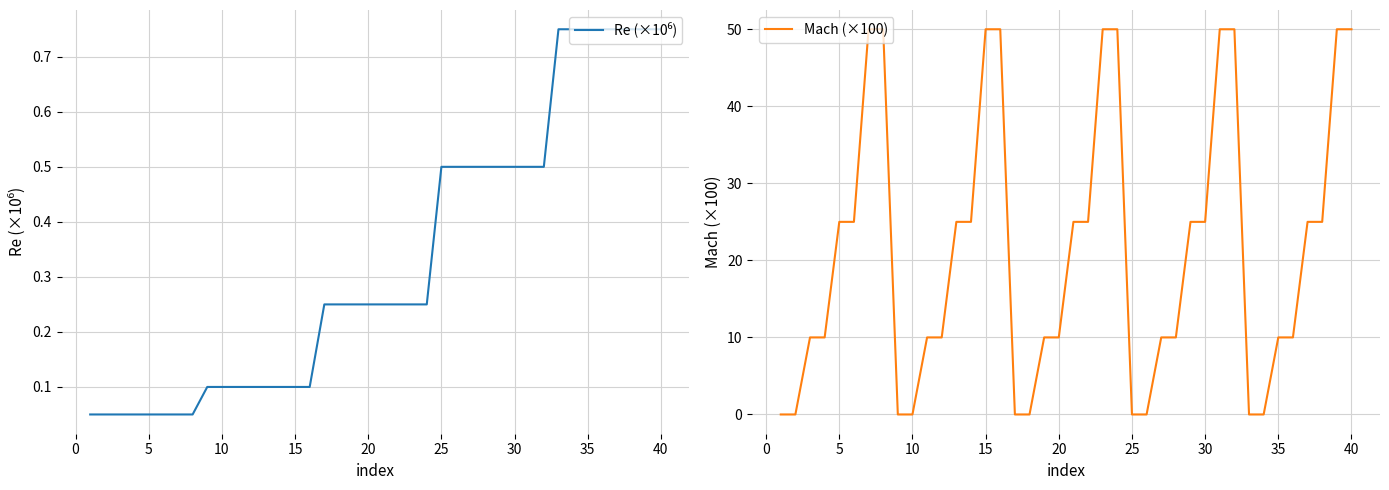

What is the maximum value for Mach (×100)?

50